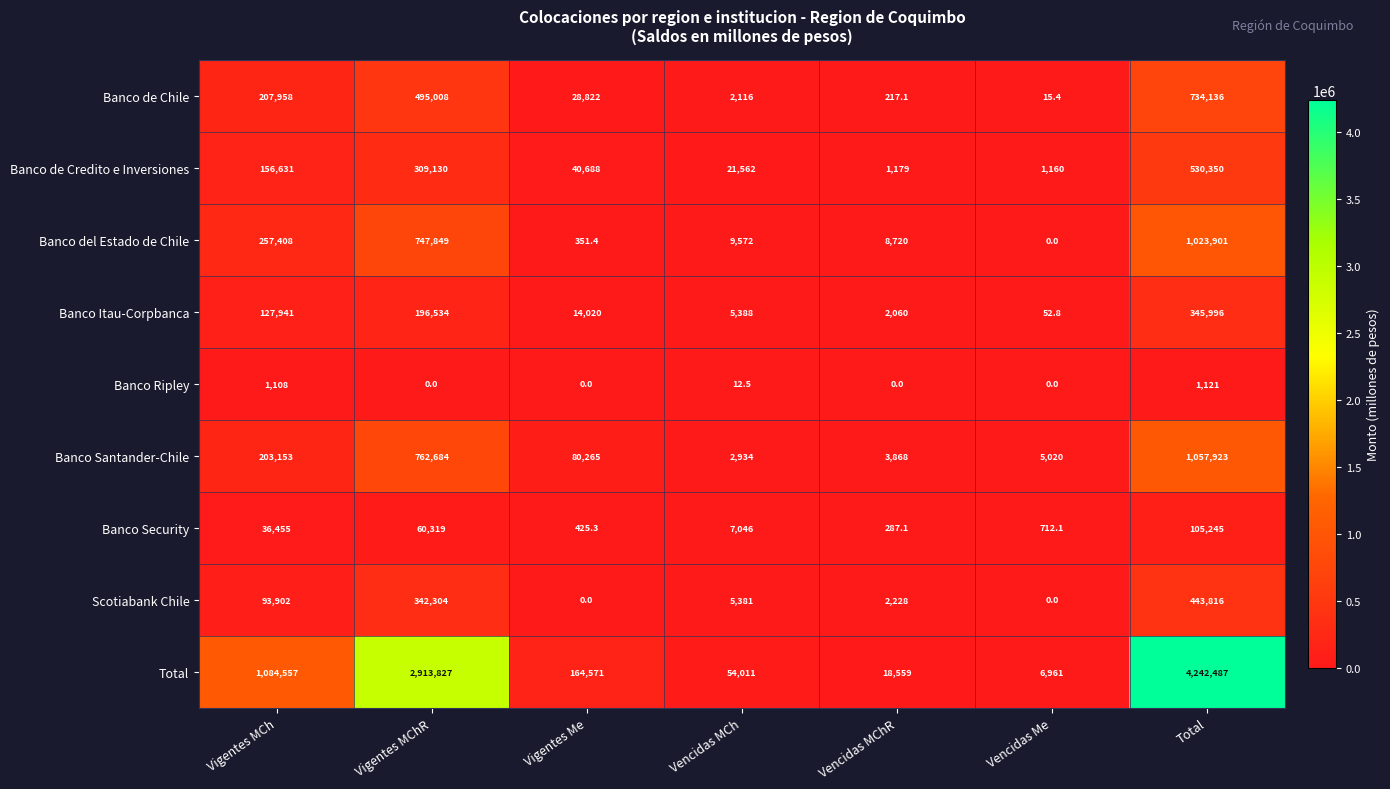

Is the value of Total at Total greater than the value of Banco de Credito e Inversiones at Vencidas MChR?

Yes